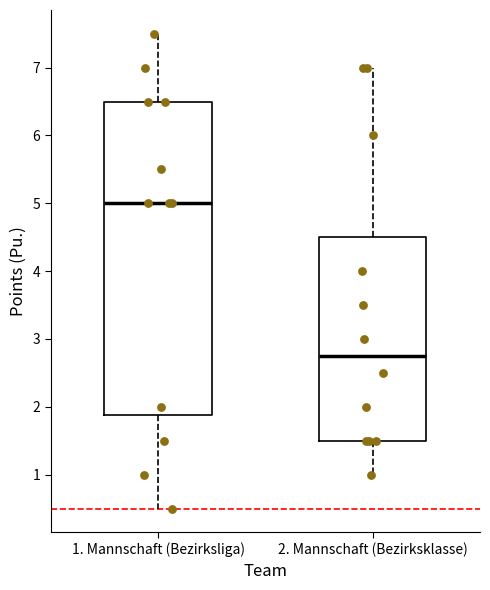

Which box is the tallest, from its lower edge to its upper edge?

1. Mannschaft (Bezirksliga)